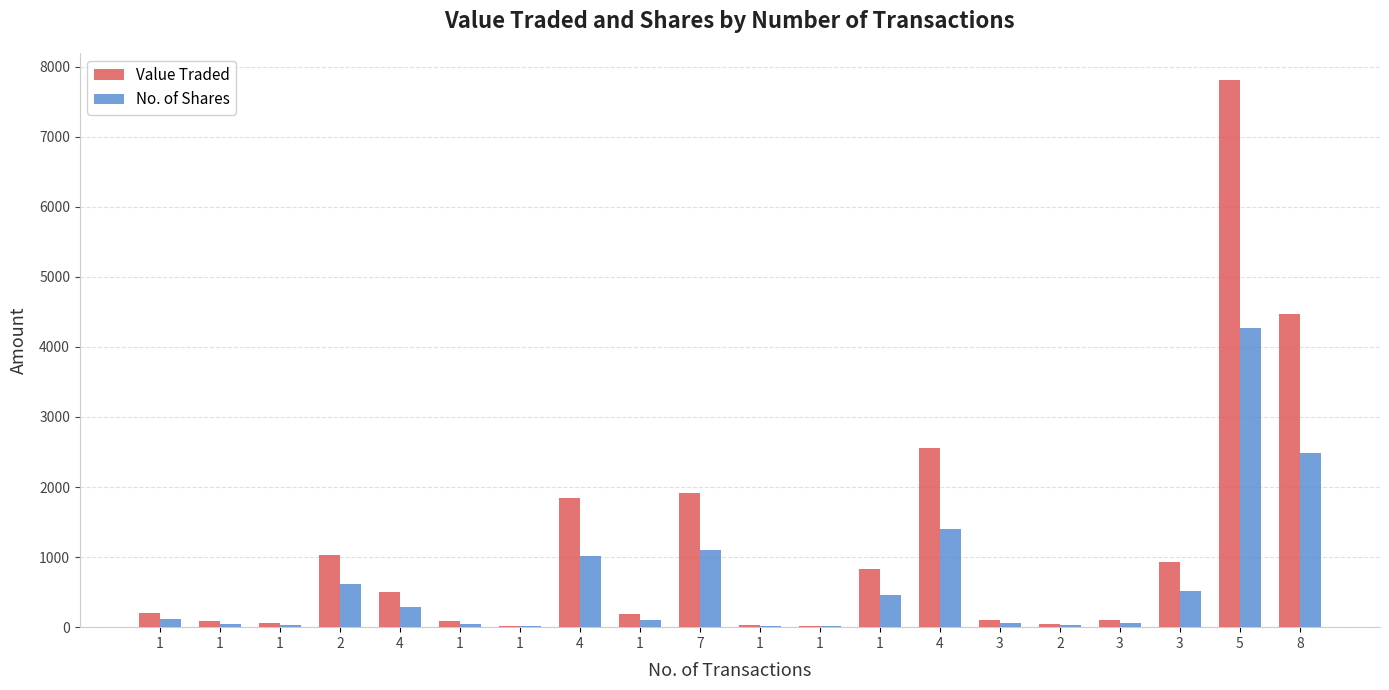

What is the smallest value displayed?

10